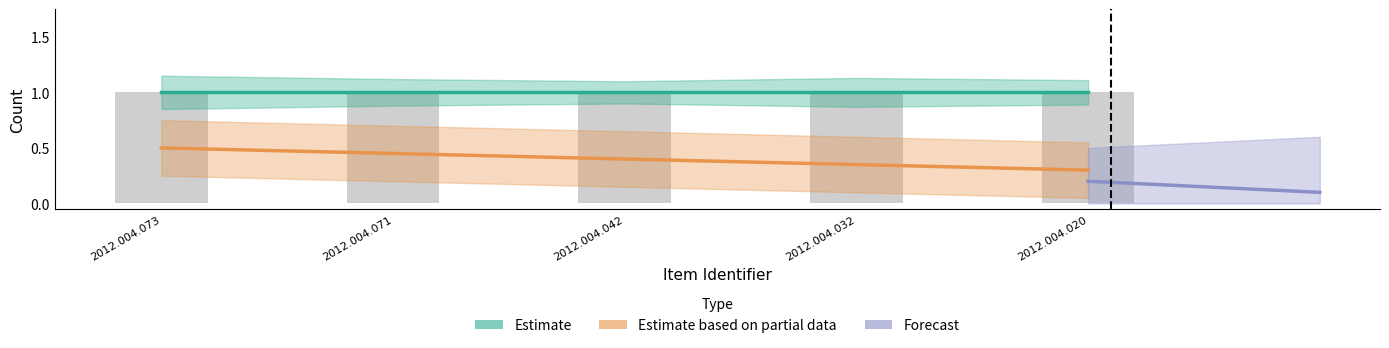

At which category is the sum across all series the highest?

2012.004.073